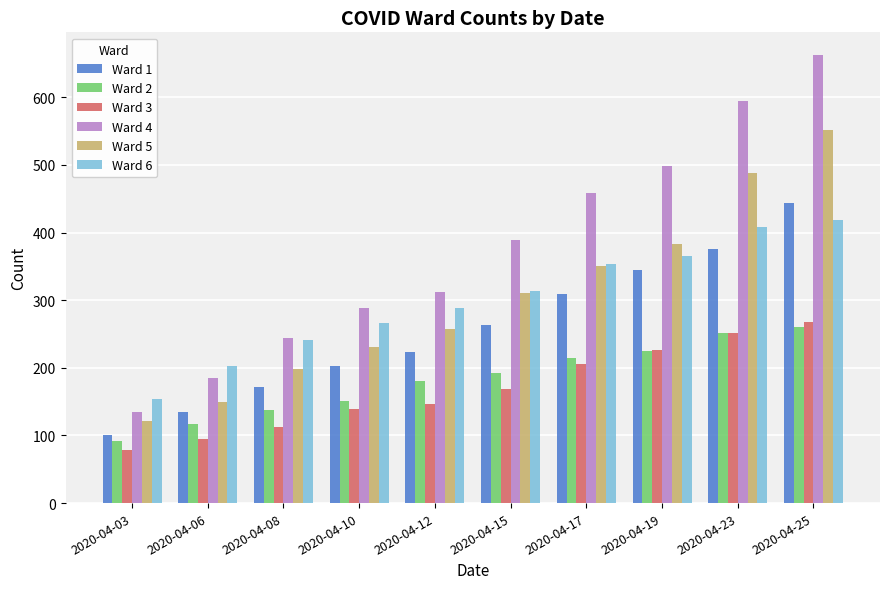

List the labels in order of Ward 2 value, largest first.

2020-04-25, 2020-04-23, 2020-04-19, 2020-04-17, 2020-04-15, 2020-04-12, 2020-04-10, 2020-04-08, 2020-04-06, 2020-04-03